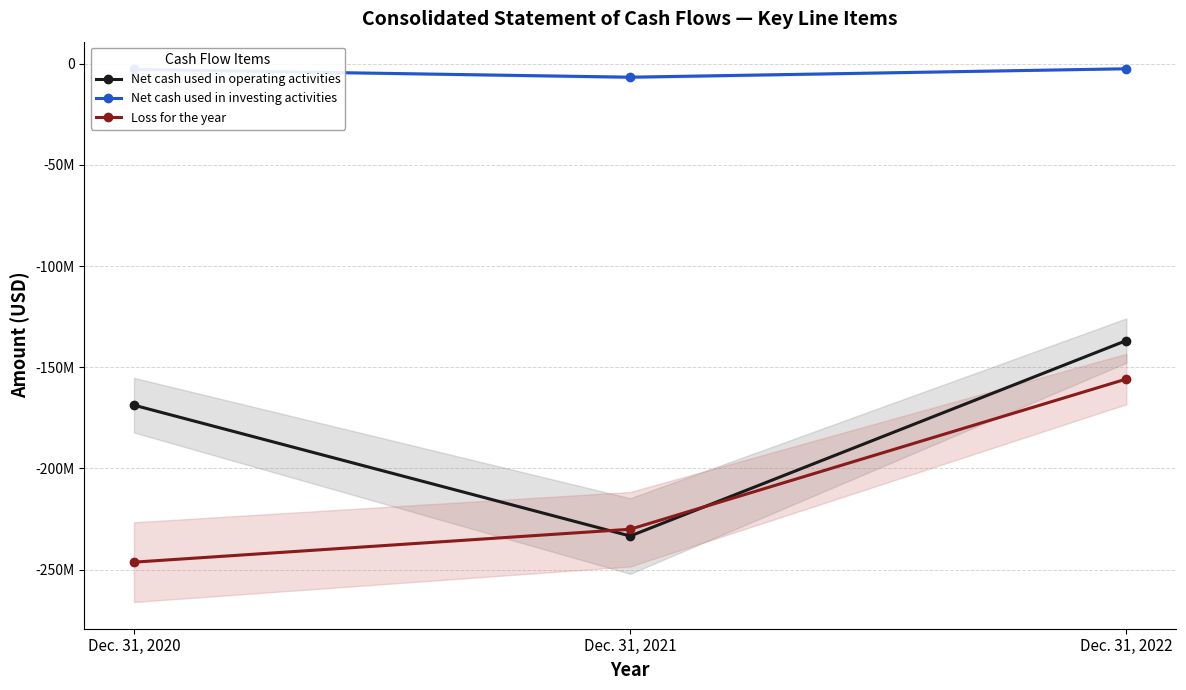

What is the difference between the Net cash used in operating activities values at Dec. 31, 2020 and Dec. 31, 2021?

64649000